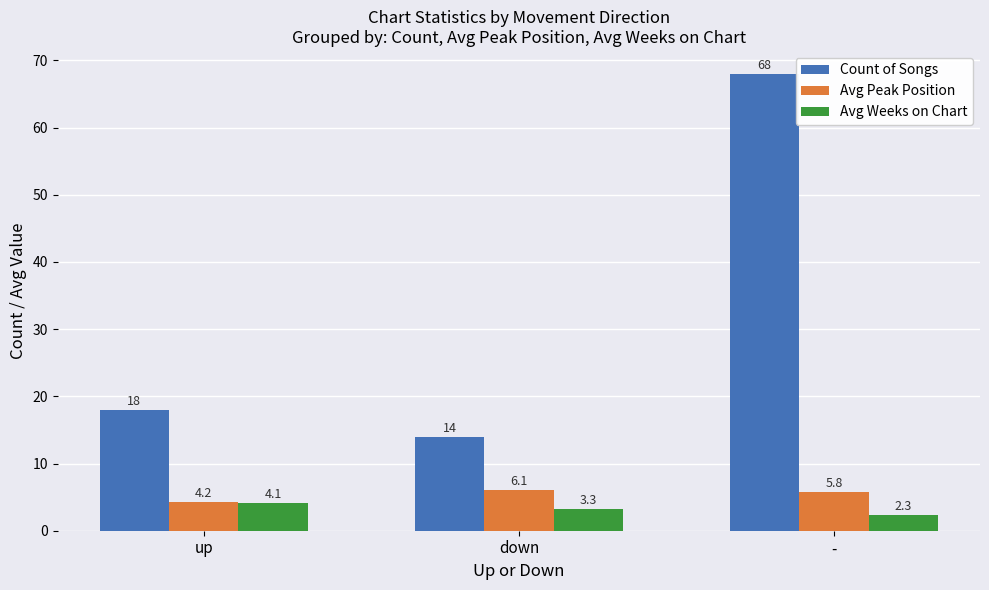

Is it true that Avg Weeks on Chart equals 2.3 at -?

True